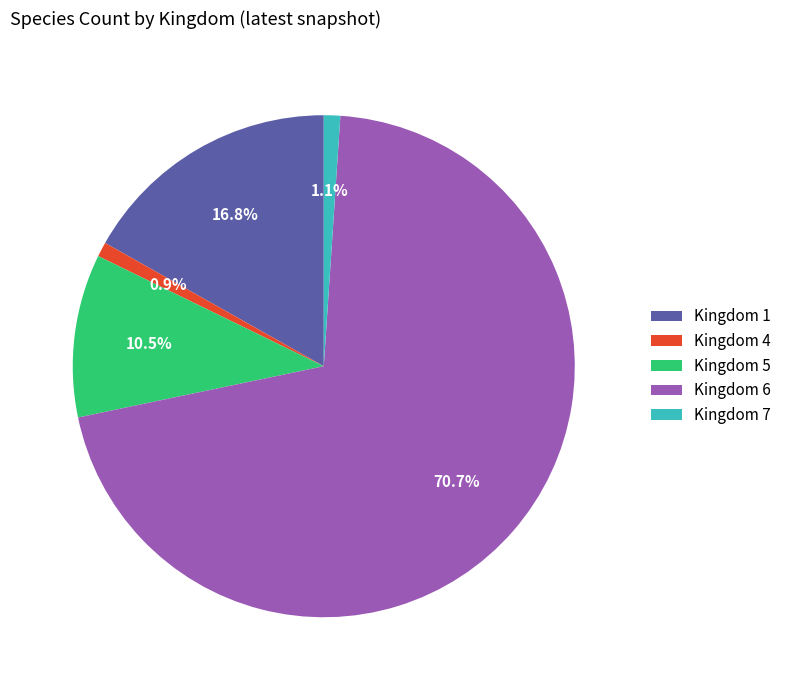

What is the total percentage of Kingdom 1 and Kingdom 5?

27.3%